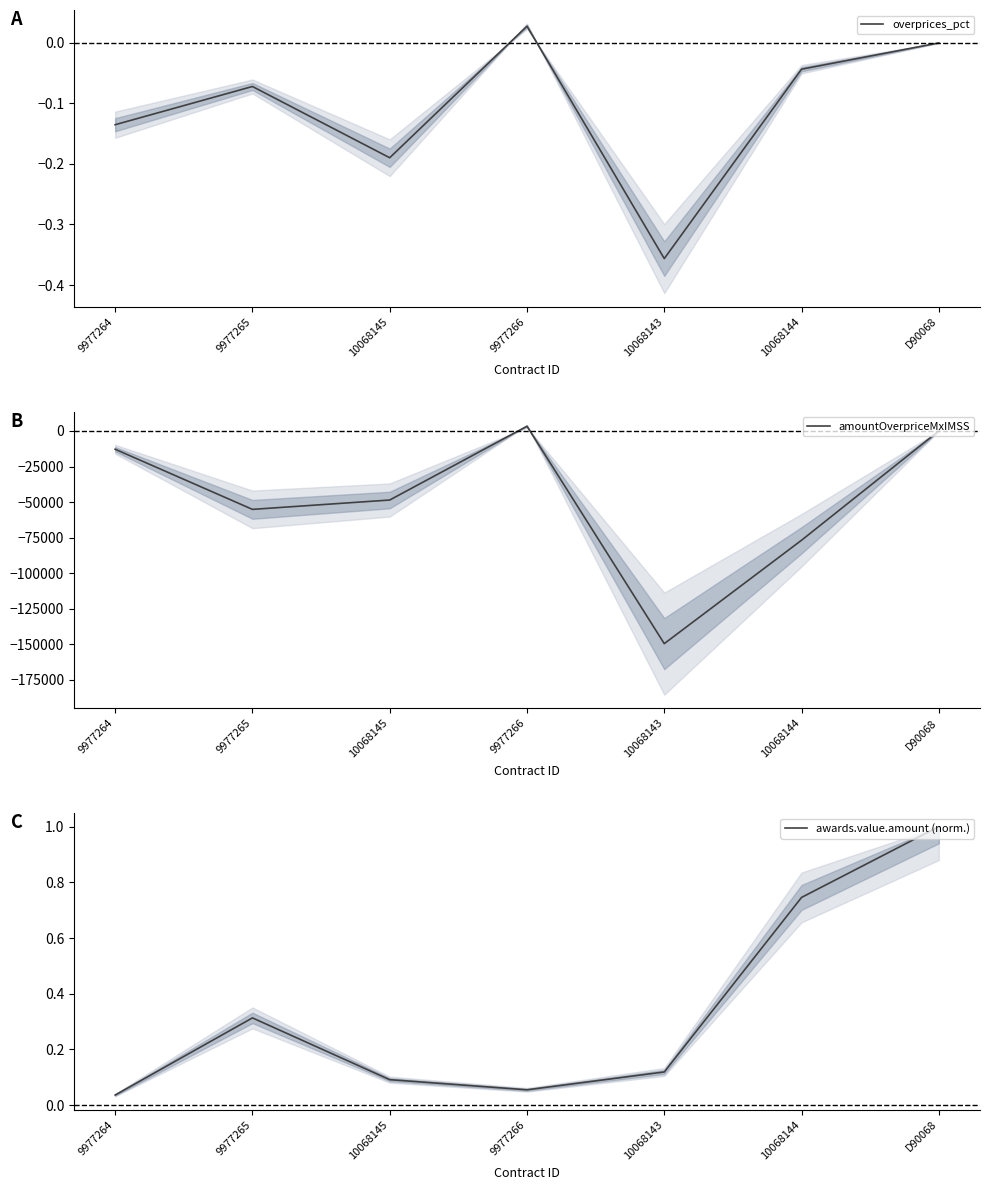

Rank the series at 9977265 from highest to lowest value.

awards.value.amount (norm.), overprices_pct, amountOverpriceMxIMSS